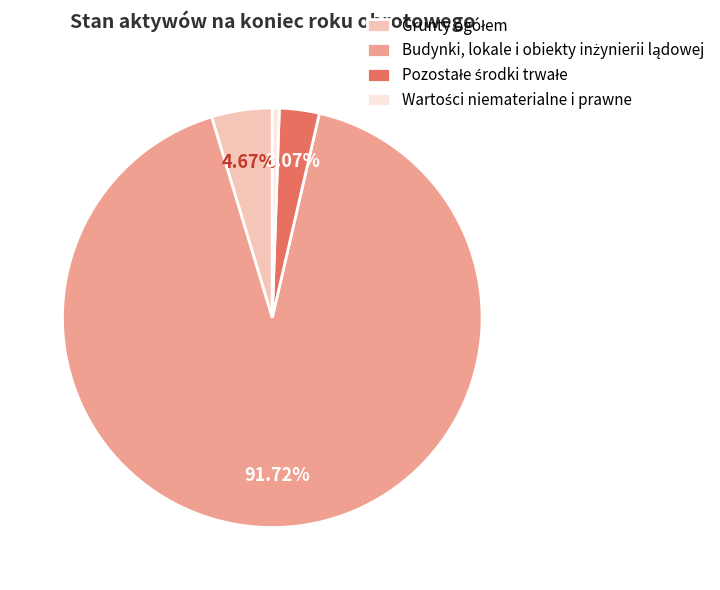

Is there any slice that represents more than half of the pie?

Yes